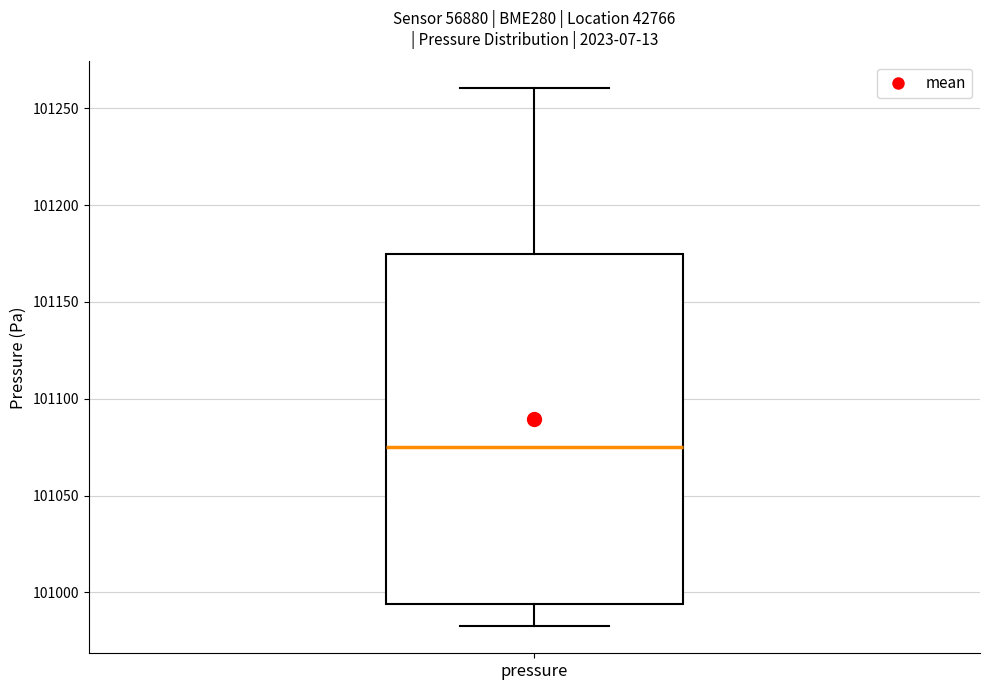

Where does the lower whisker of the box for pressure end on the y-axis? The values are not printed on the chart, so give them approximately, as read against the axis.

100980